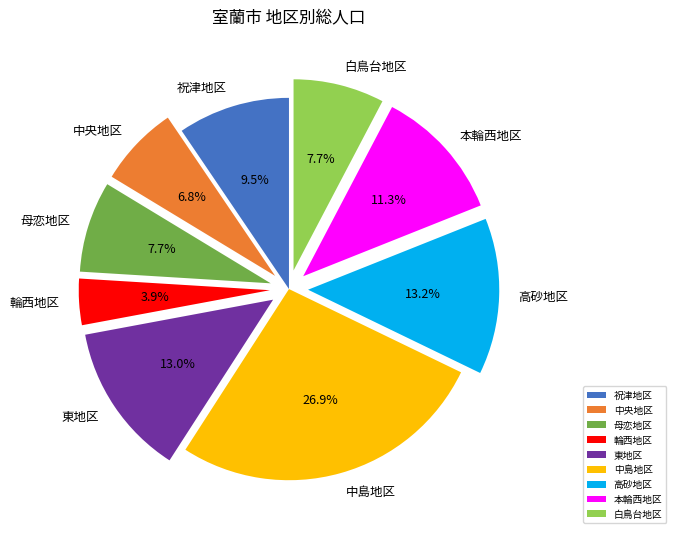

Which has a higher value, 白鳥台地区 or 祝津地区?

祝津地区